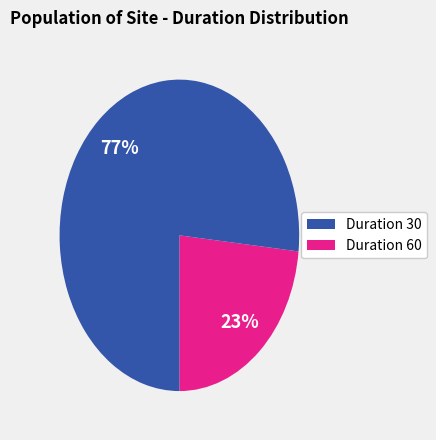

Does any single category account for the majority?

Yes